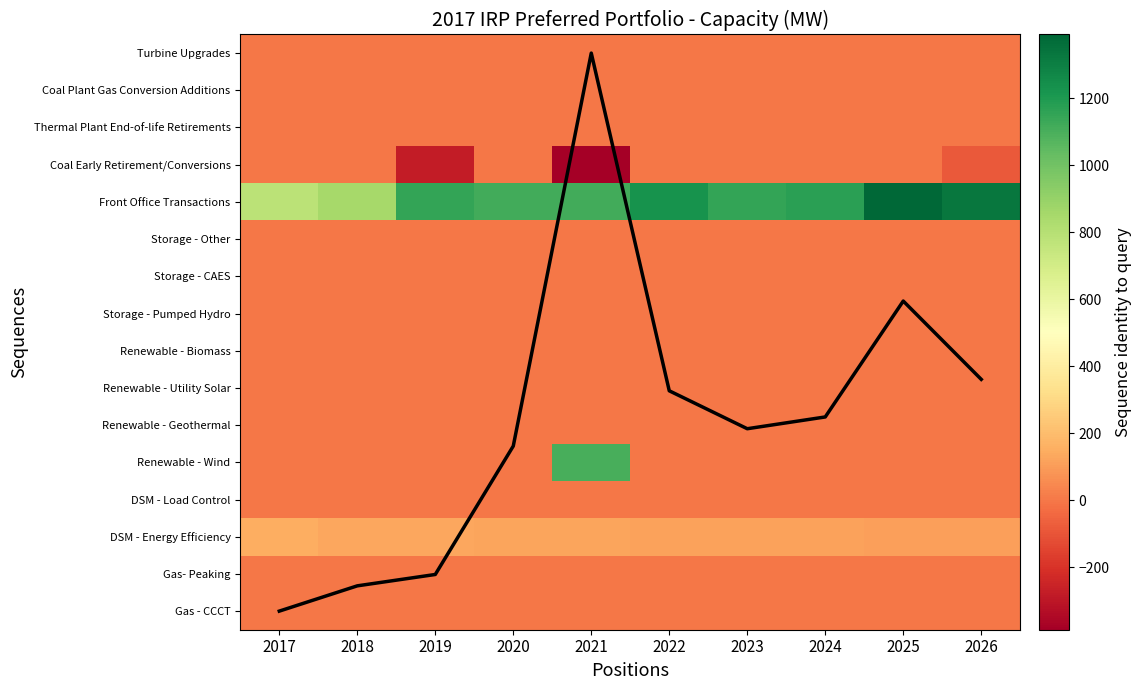

How many distinct data groups are displayed?

17